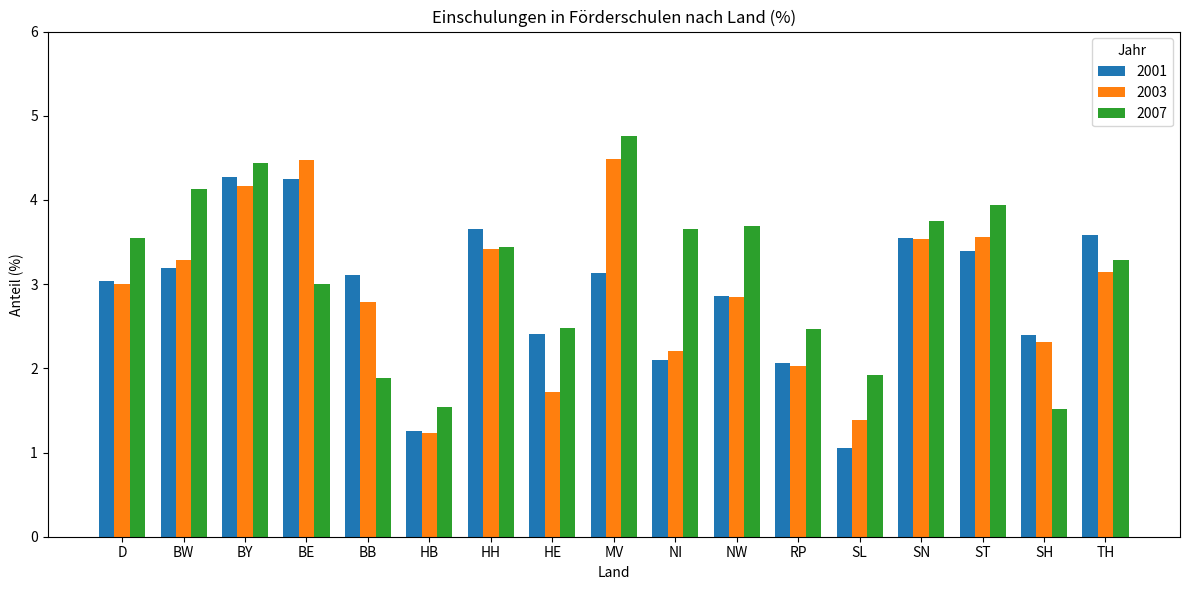

List the series in order of their peak value, lowest first.

2001, 2003, 2007